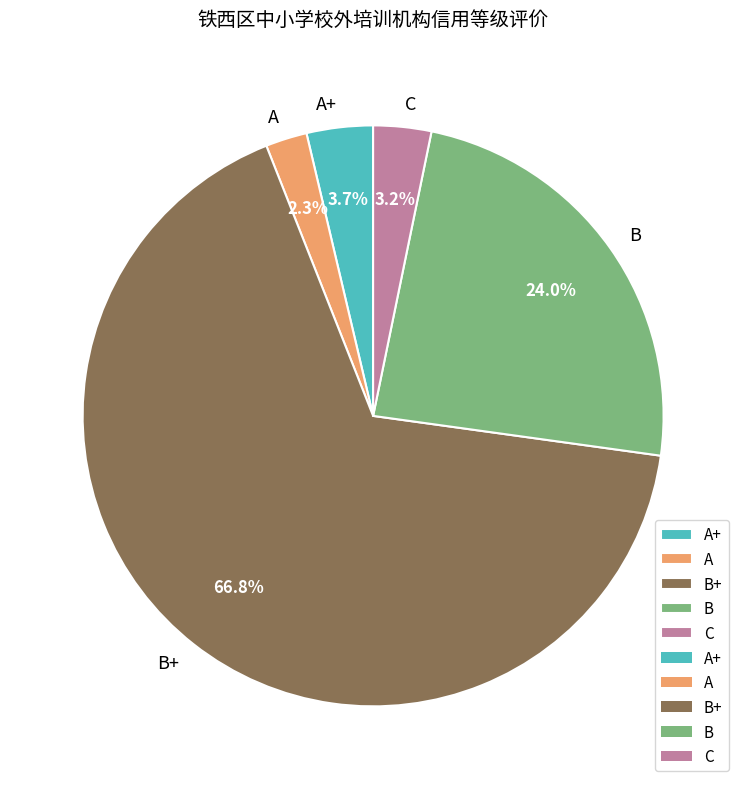

Do C and B+ together represent more than half of the pie?

Yes